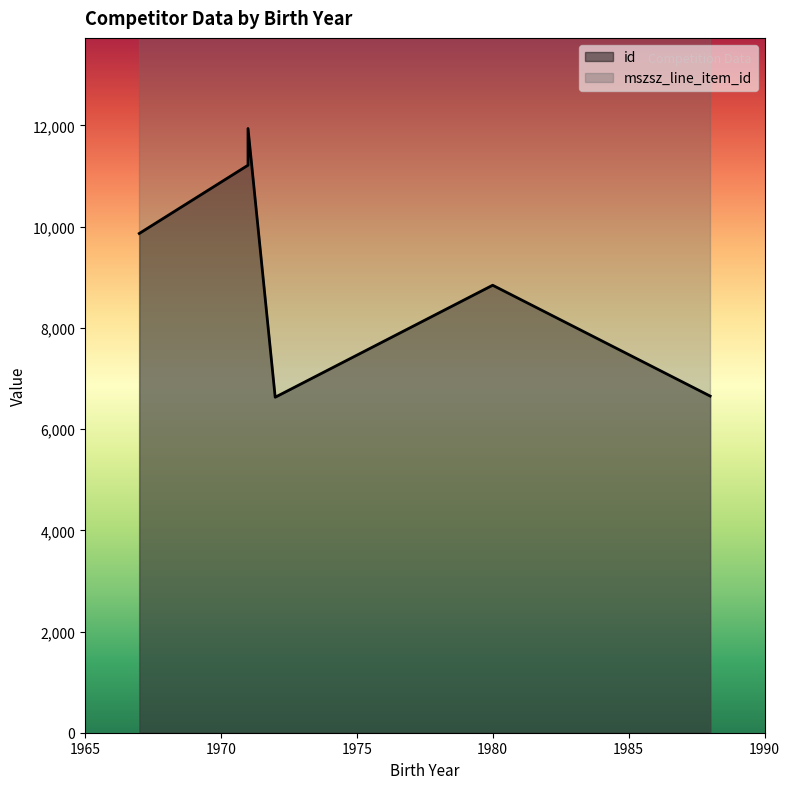

The chart shows a value of 17719 at 1967. True or false?

False